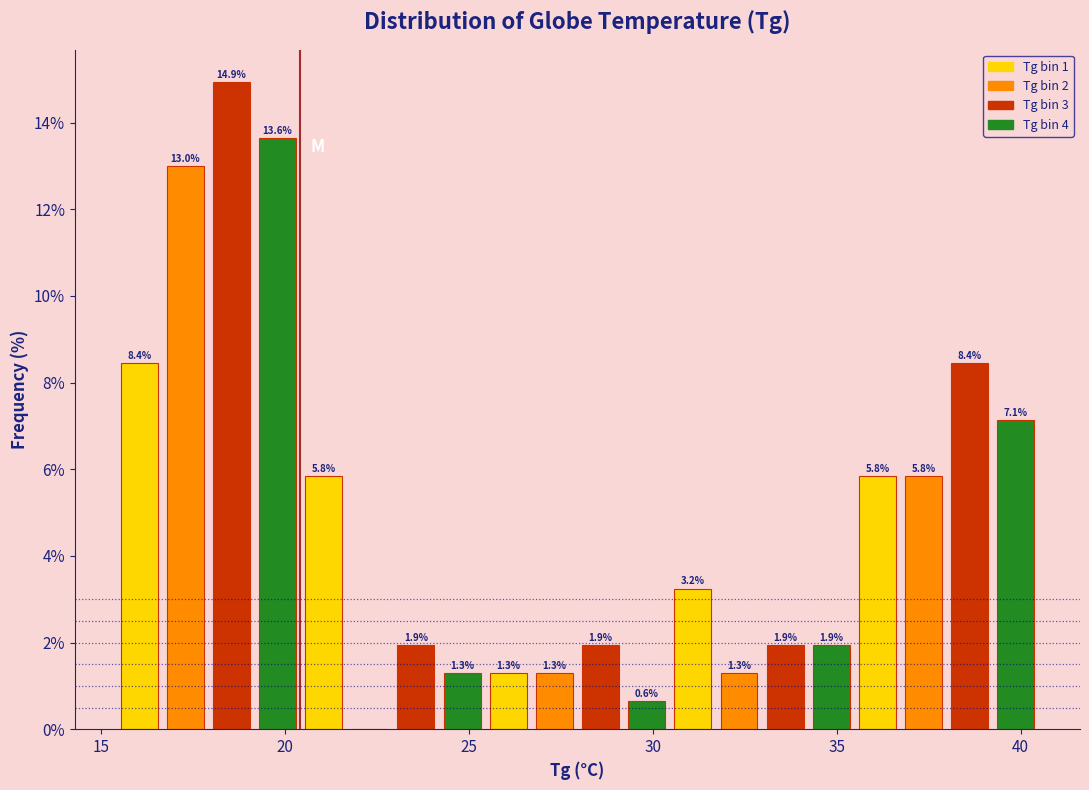

Read against the x-axis, roughly where is the centre of the tallest bar?

18.5